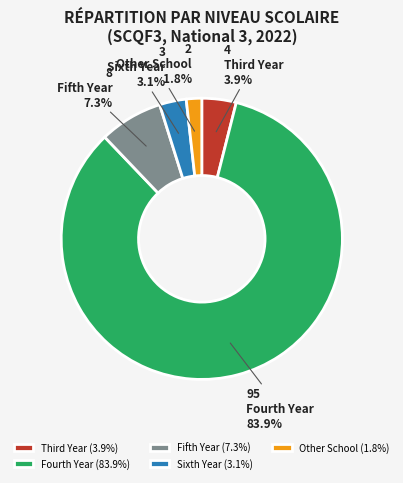

What percentage is NOT represented by Other School?

98.2%